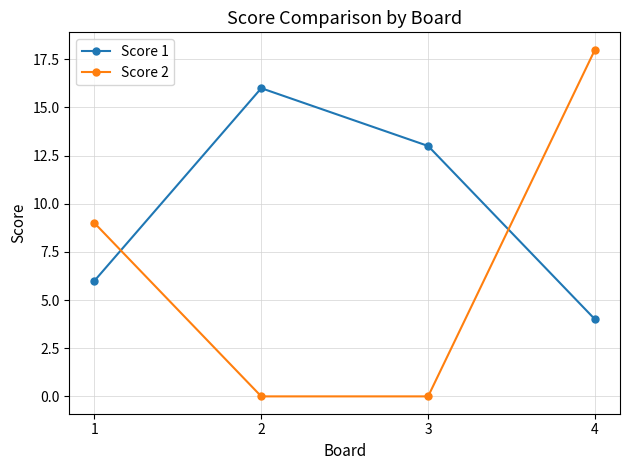

Is the value of Score 2 at 2 greater than the value of Score 1 at 3?

No